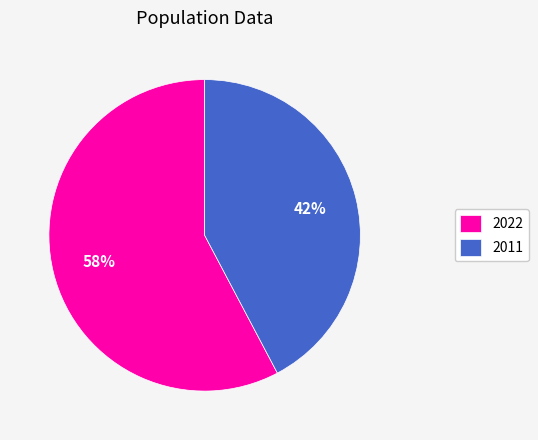

Count the number of slices in the pie.

2